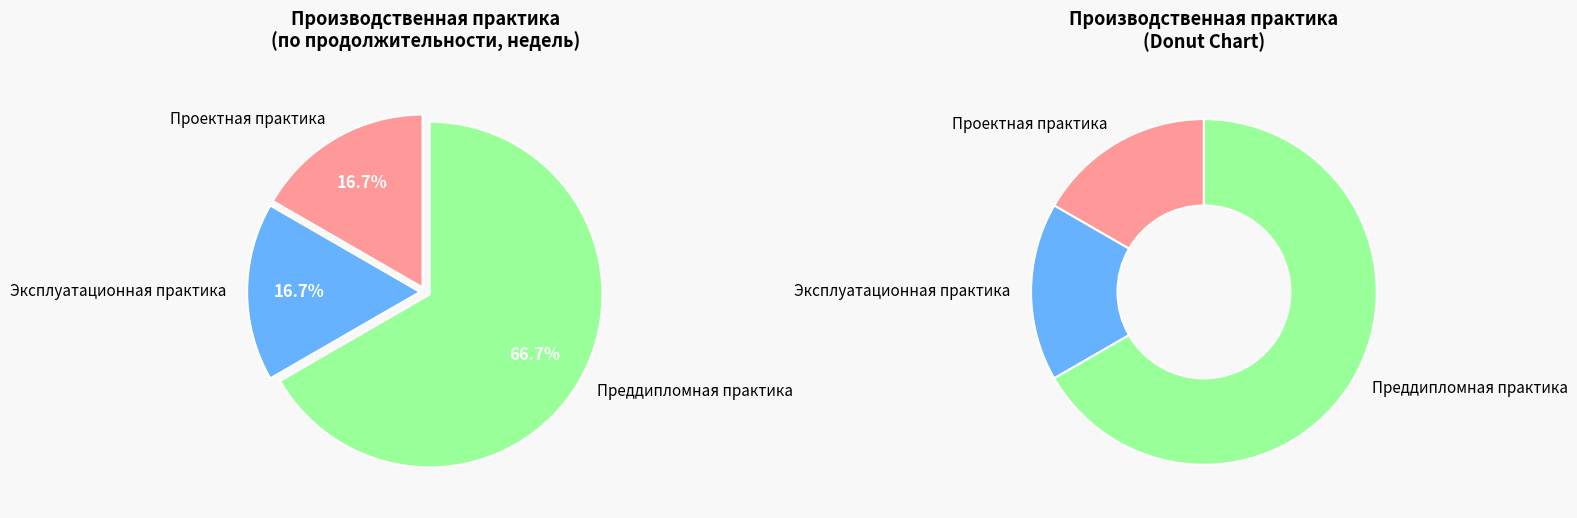

Which has a higher value, Проектная практика or Эксплуатационная практика?

Проектная практика